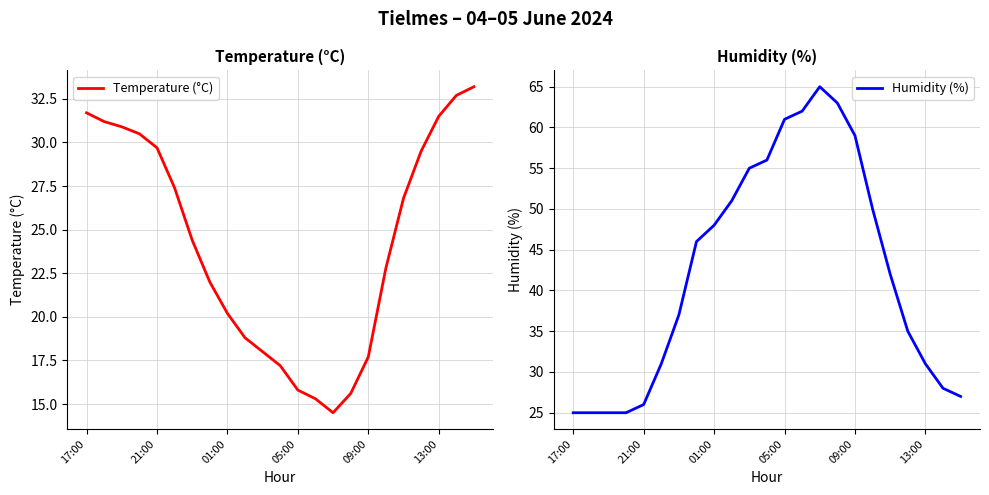

After their last crossing, which series has the higher values: Temperature (°C) or Humidity (%)?

Temperature (°C)